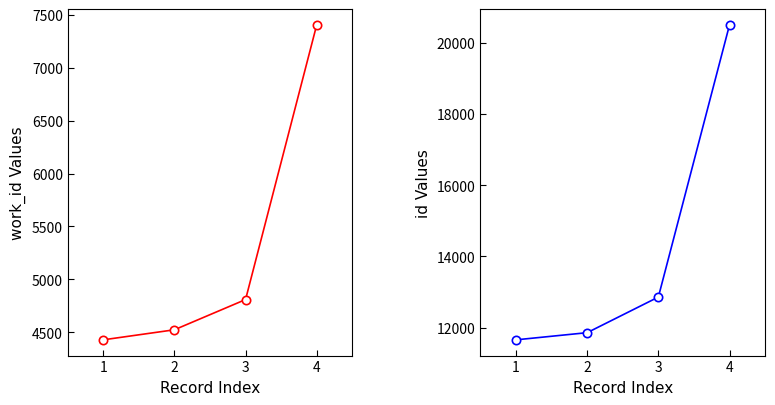

Does the chart have visible grid lines?

No